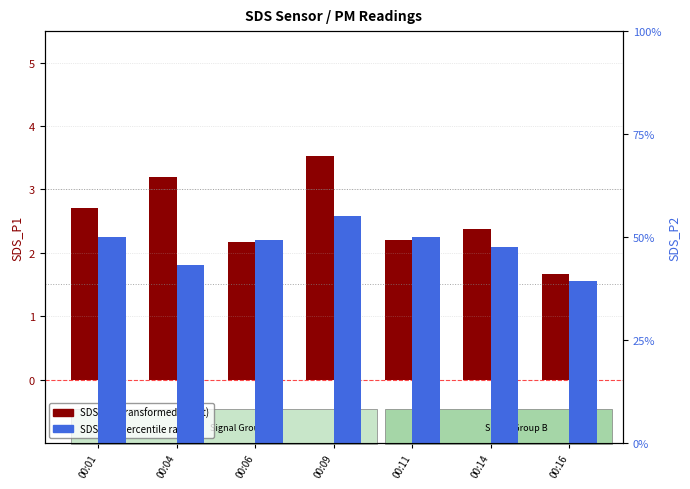

Is it true that SDS_P1 (transformed count) equals 3.4 at 00:14?

False